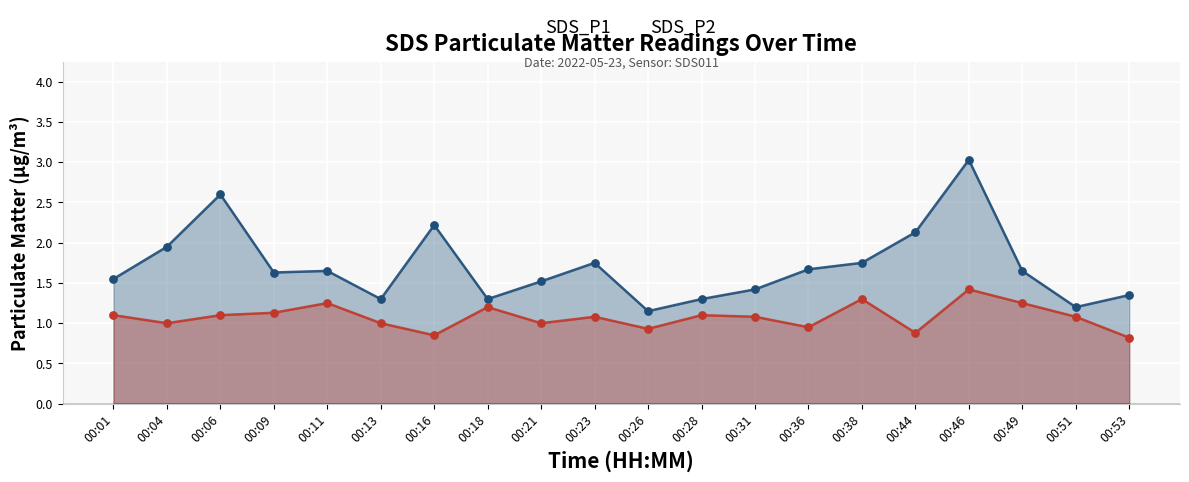

At which category is the sum across all series the highest?

00:46